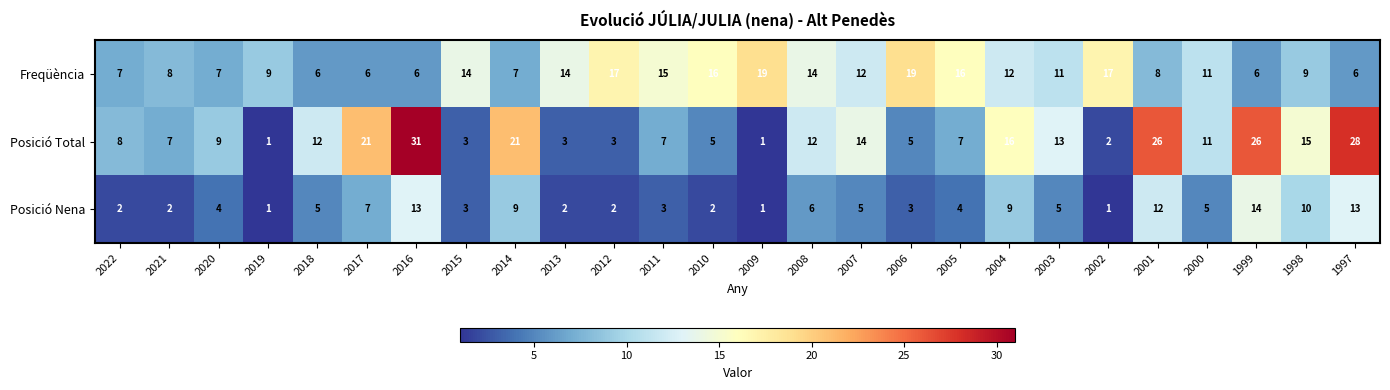

How many data points does each series have?

26